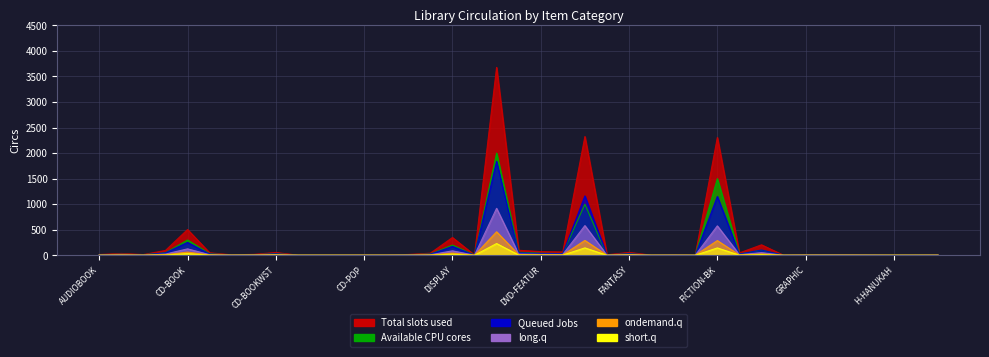

Where is the first local minimum for Available CPU cores?

BOOKCLUB